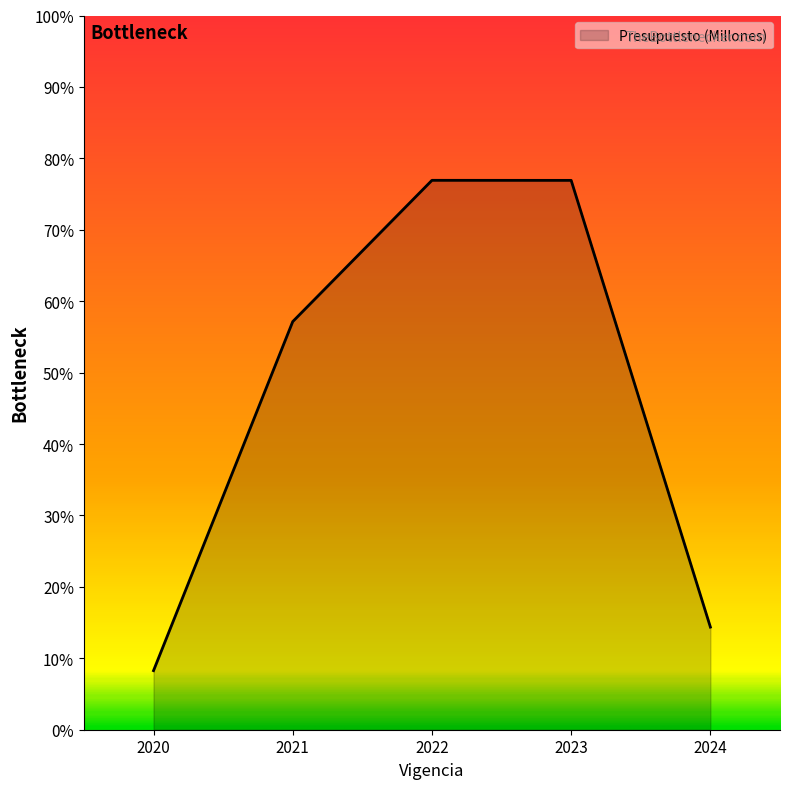

The chart shows a value of 1.0 at 2021. True or false?

False